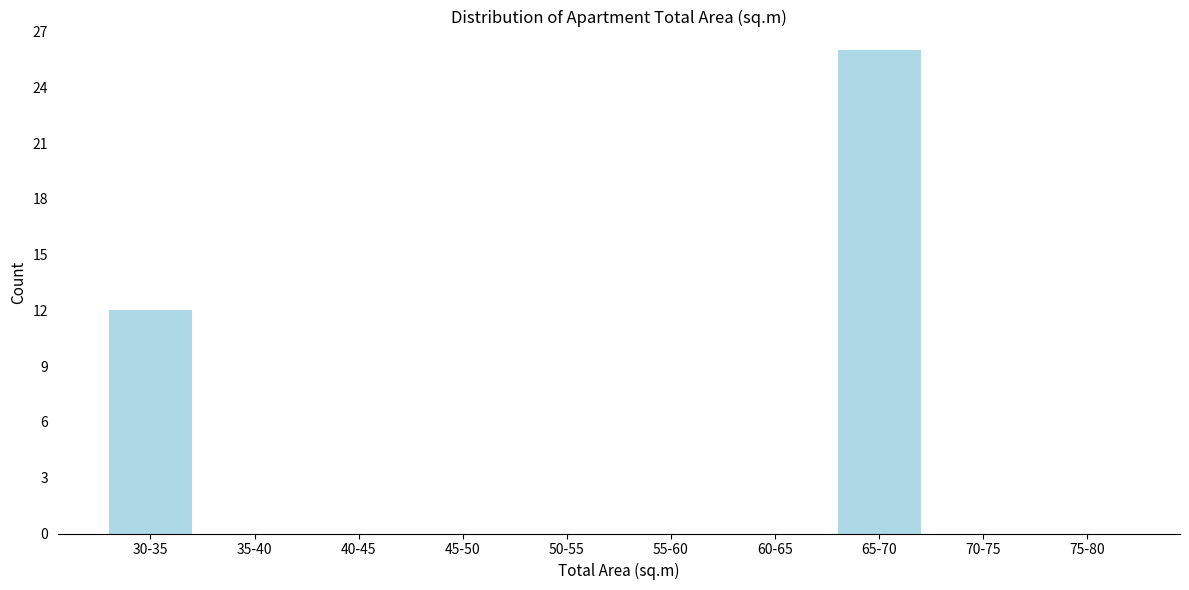

Reading right to left, transcribe all the data shown in this chart.

75-80=0	70-75=0	65-70=26	60-65=0	55-60=0	50-55=0	45-50=0	40-45=0	35-40=0	30-35=12